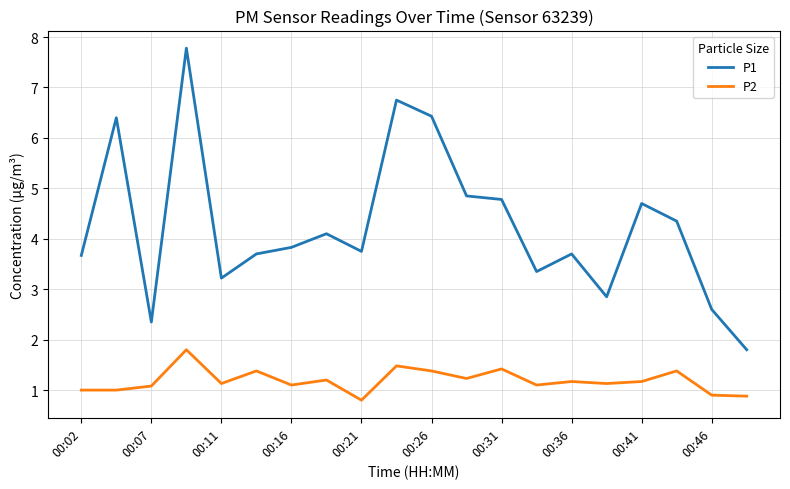

What is the lowest value of the P1 series?

1.8